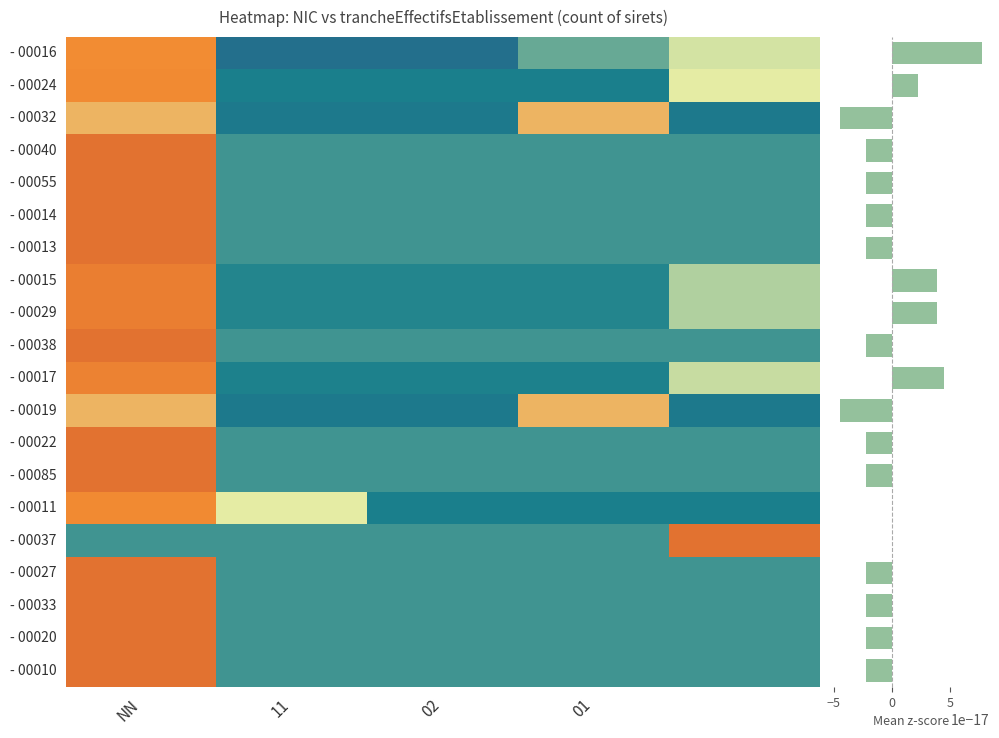

How many data points in 00017 are less than 0?

3